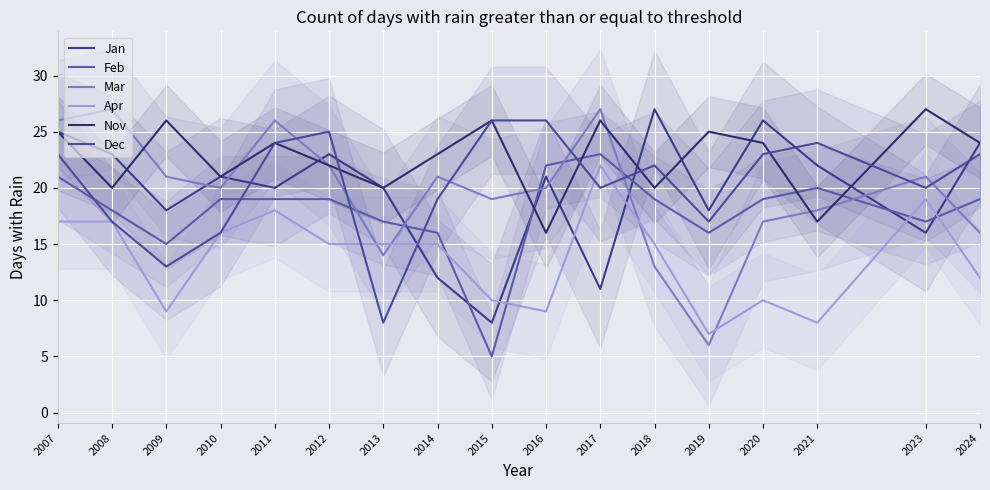

What is the sum of the Mar values at 2023 and 2012?

43